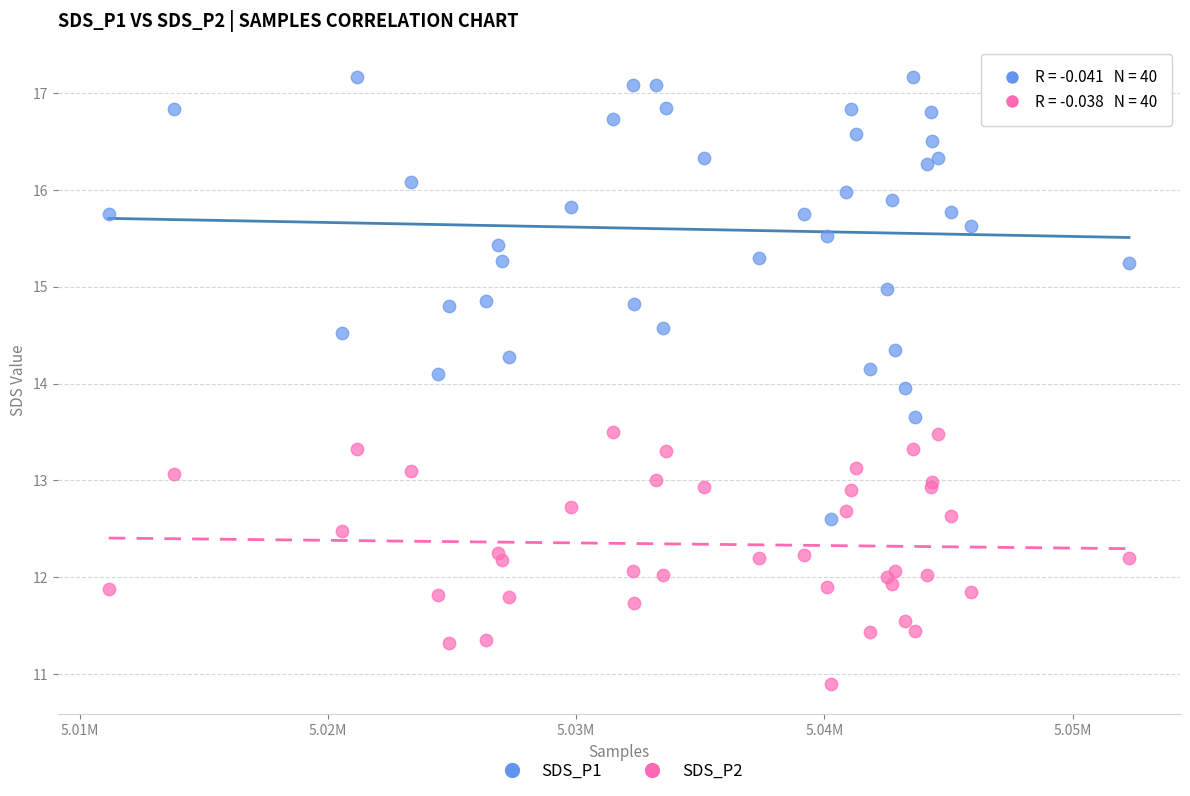

Which series contains the highest Y value?

SDS_P1